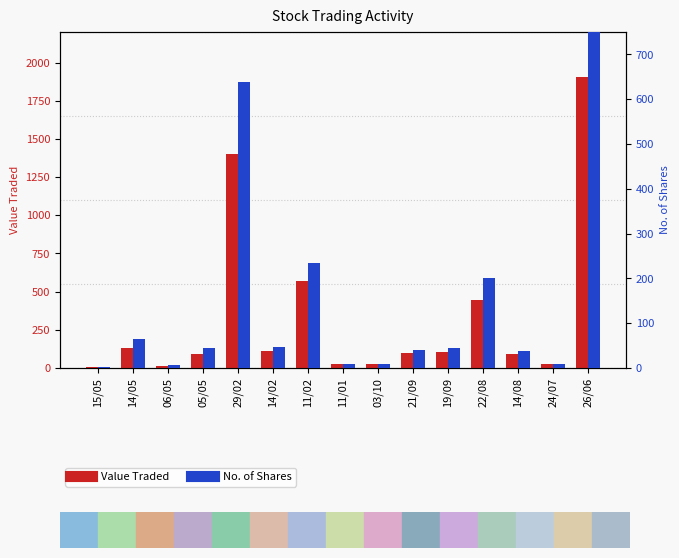

Rank the series by their average value, from highest to lowest.

Value Traded, No. of Shares